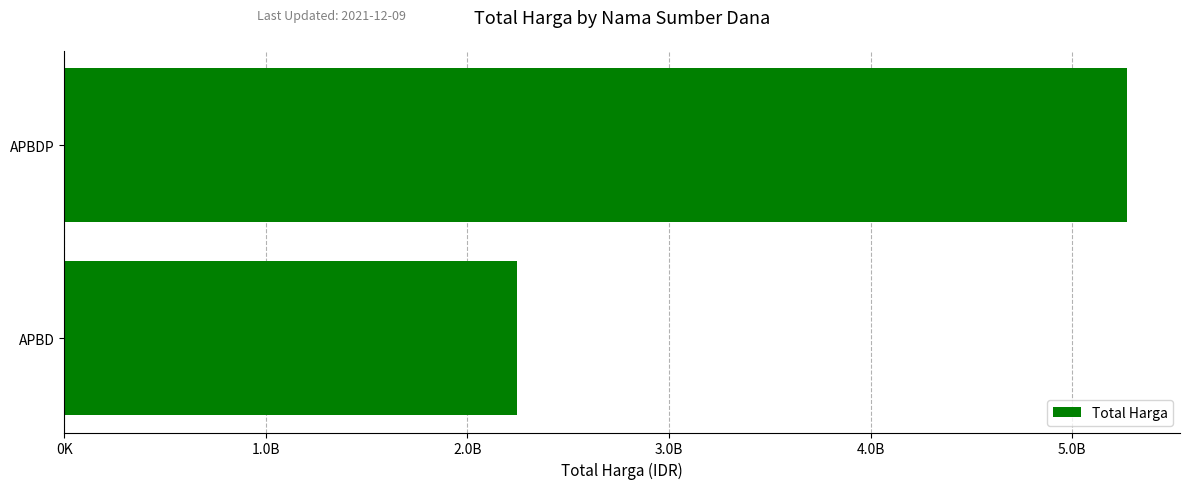

Rank the categories by value from highest to lowest.

APBDP, APBD